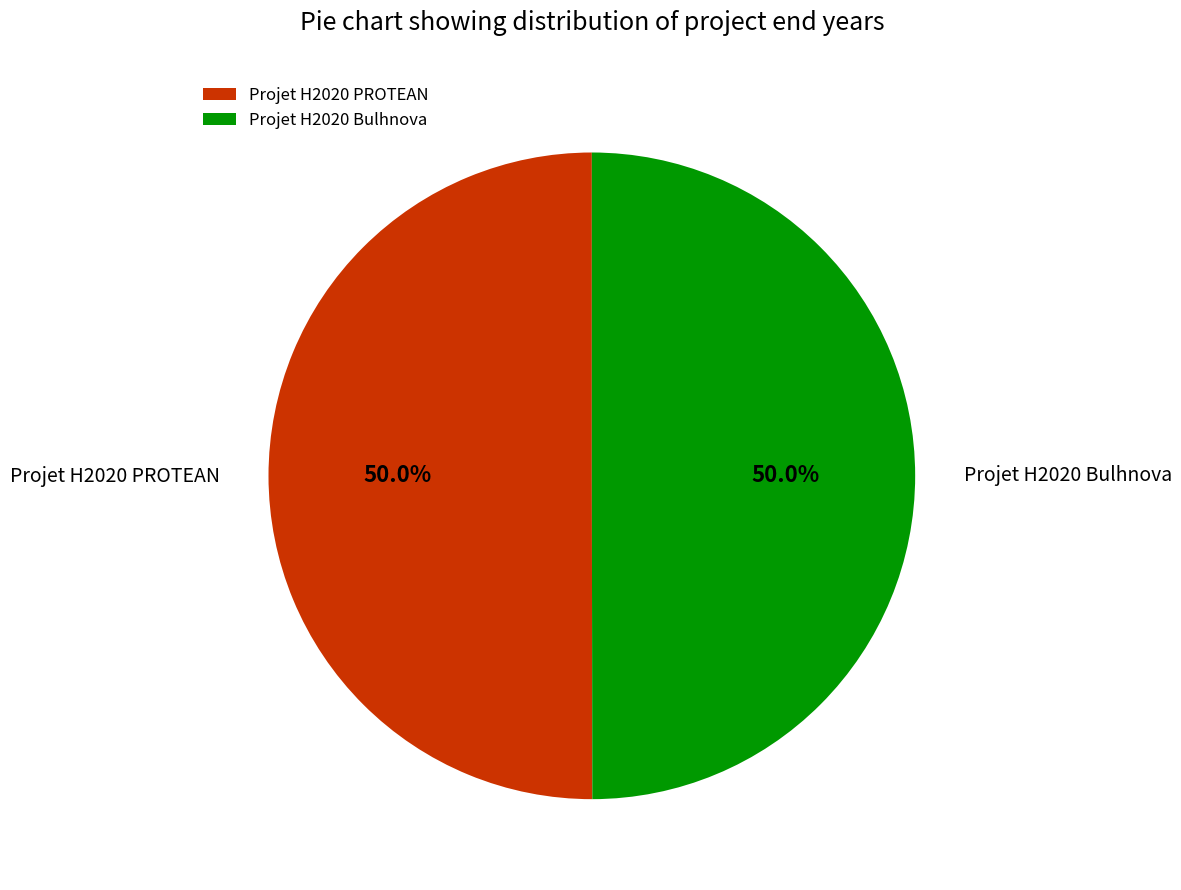

Do Projet H2020 Bulhnova and Projet H2020 PROTEAN together represent more than half of the pie?

Yes